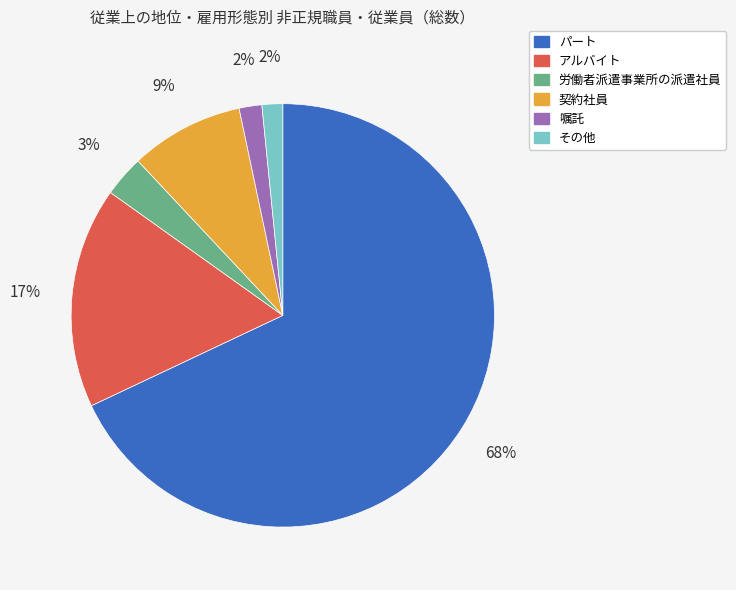

To the nearest percent, what is the difference between the その他 and アルバイト slice percentages?

15%